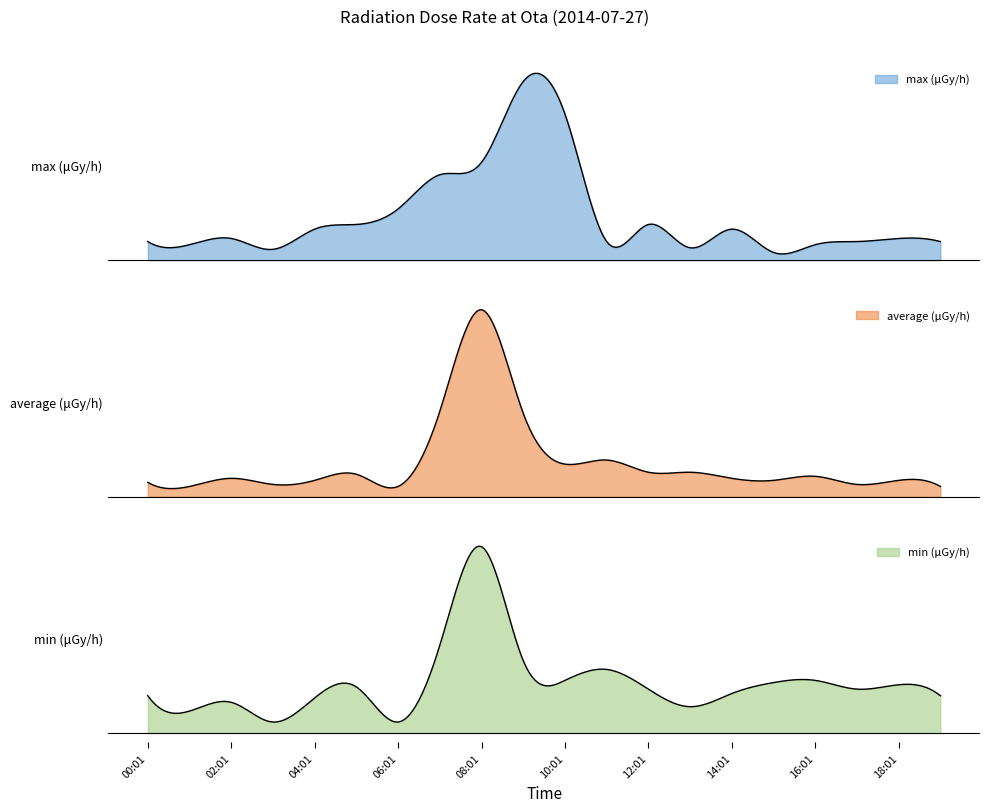

Reading left to right, transcribe all the data shown in this chart.

max: 0.0	0.0	0.0	0.0	0.0	0.0	0.0	0.1
min: 0.0	0.0	0.0	0.0	0.0	0.0	0.0	0.0
average: 0.0	0.0	0.0	0.0	0.0	0.0	0.0	0.0